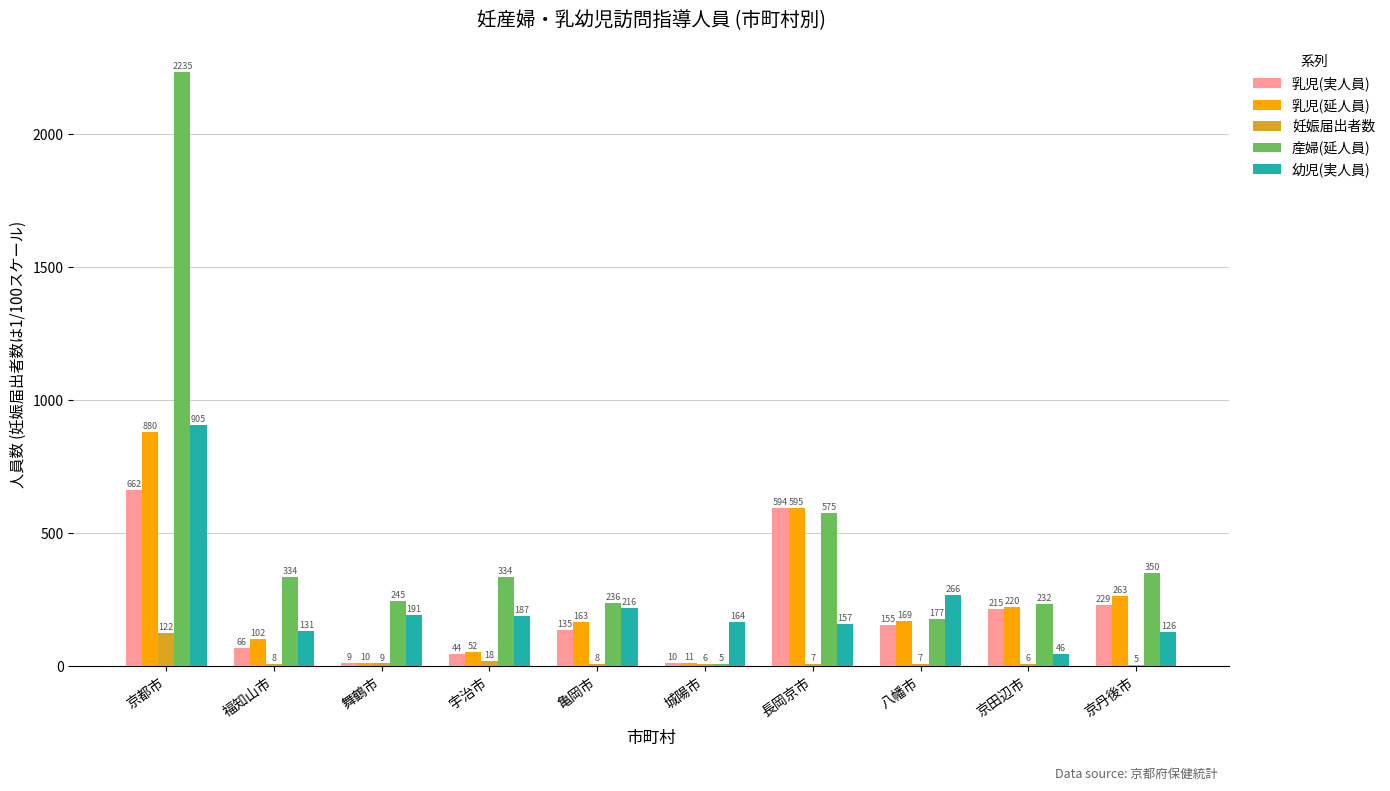

What are all the series names shown in the legend?

乳児(実人員), 乳児(延人員), 妊娠届出者数, 産婦(延人員), 幼児(実人員)